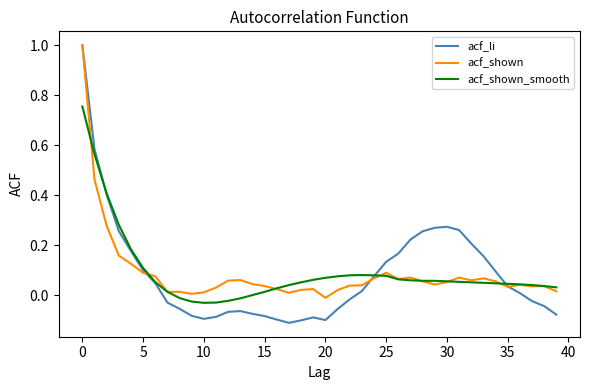

What is the maximum value shown in the chart?

1.0